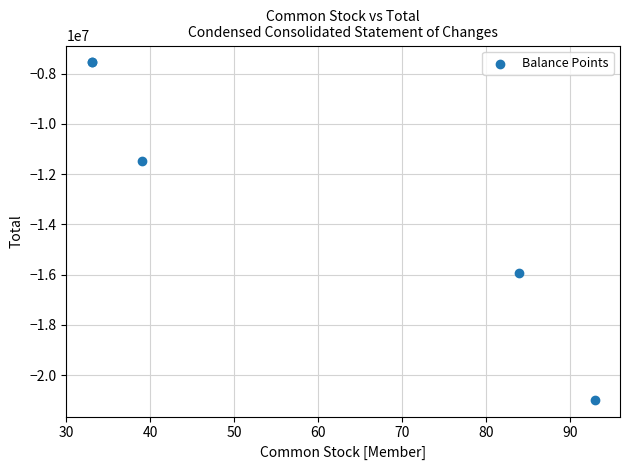

What Y value in the scatter plot is closest to -14264046?

-15937452